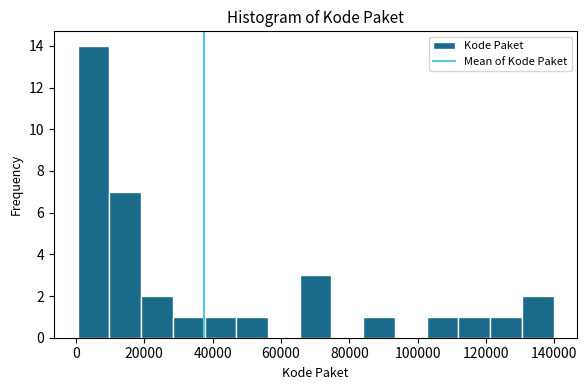

Which range on the x-axis has the tallest bar?

0 to 10000